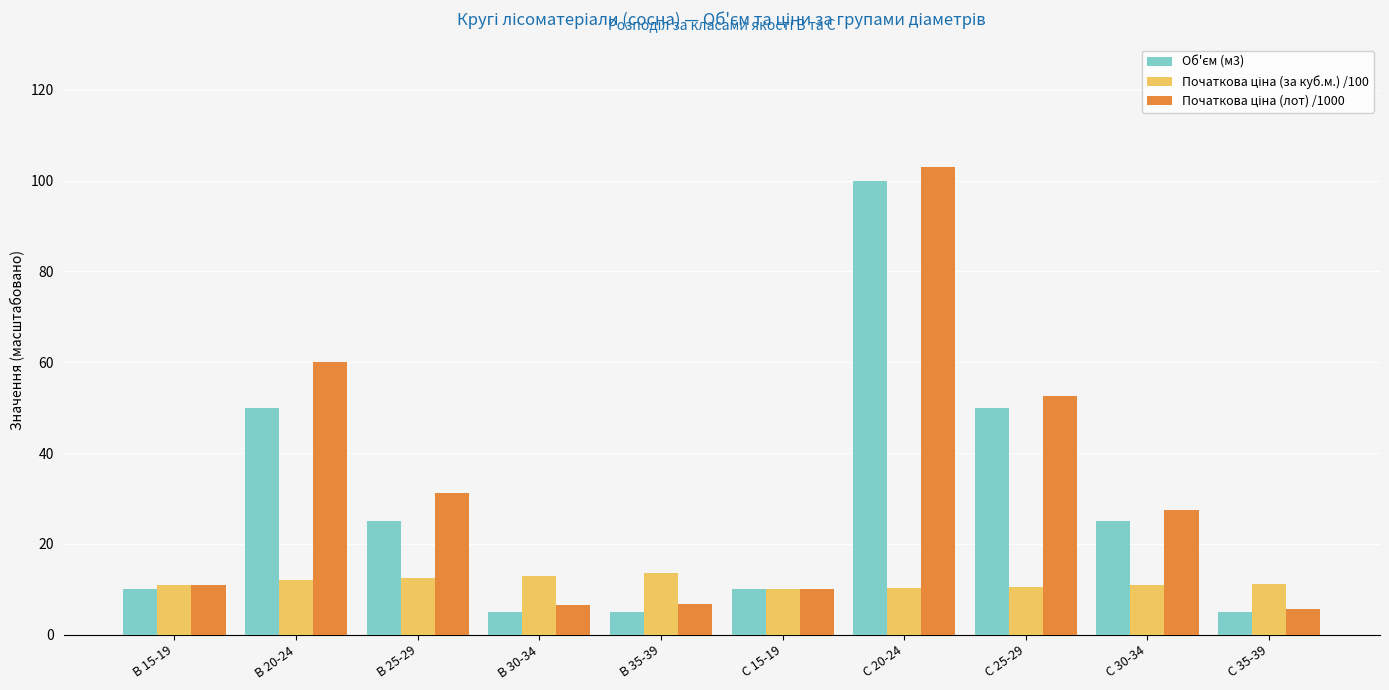

Which category has the highest value across all series?

С 20-24